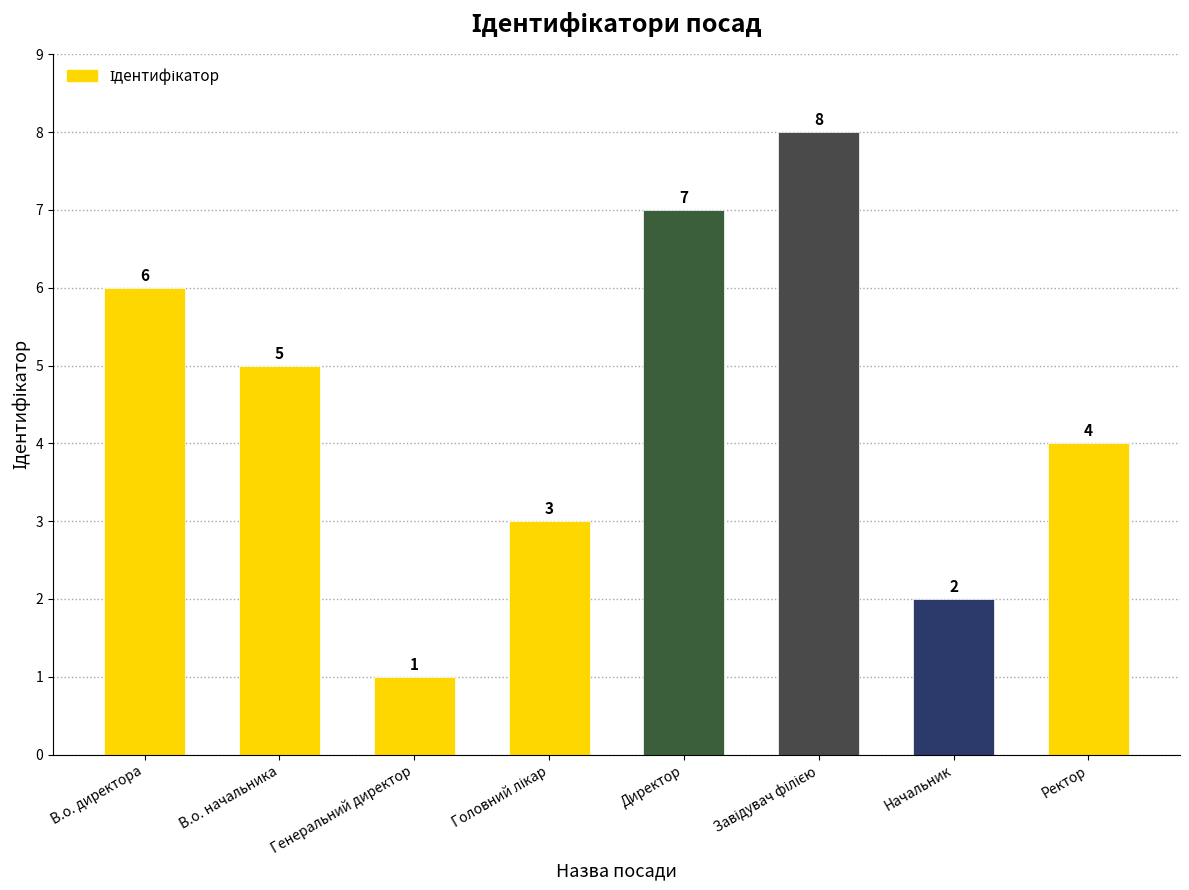

The chart shows a value of 1 at Генеральний директор. True or false?

True